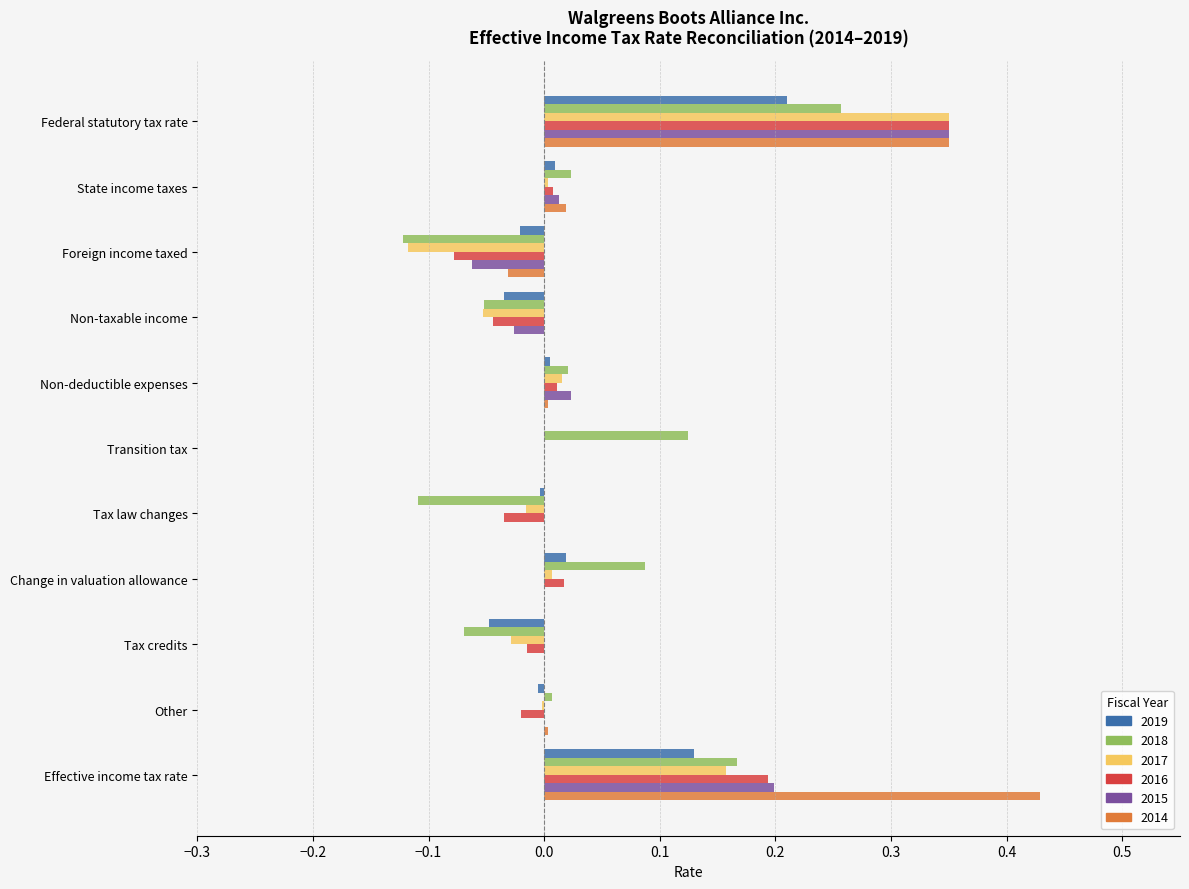

At which category is the sum across all series the highest?

Federal statutory tax rate